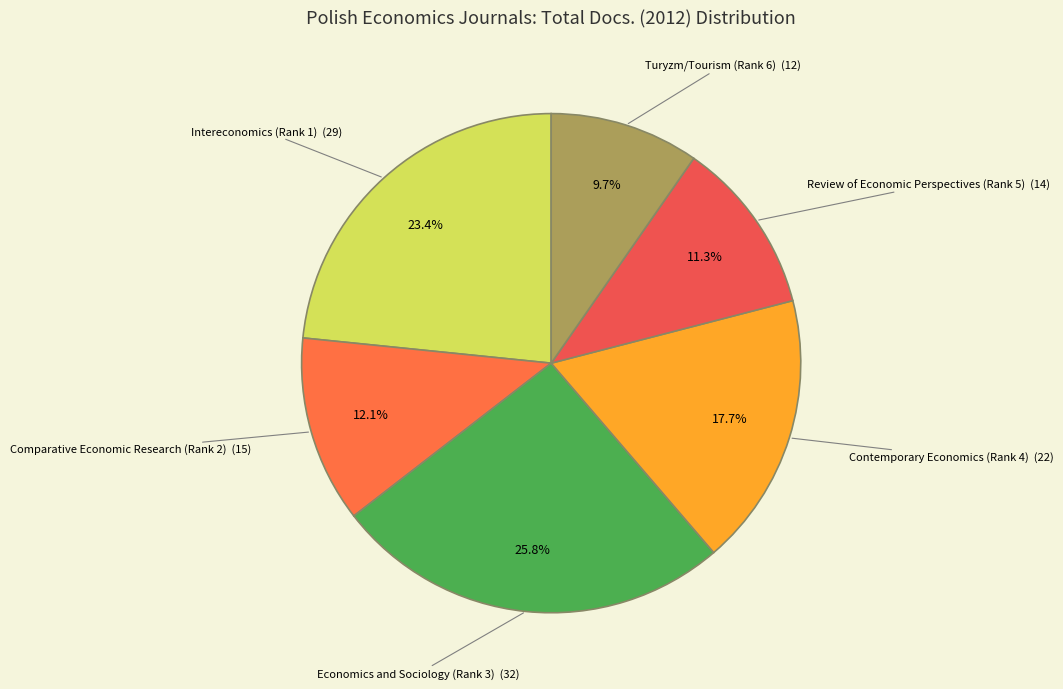

To the nearest percent, what percentage of the pie is Turyzm/Tourism (Rank 6)?

10%